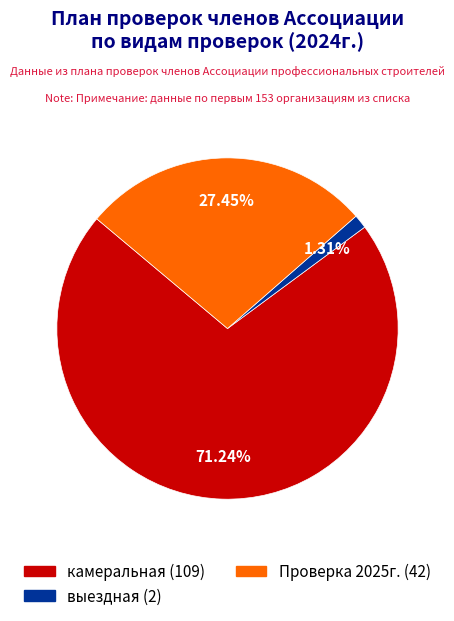

Which category has the smallest portion of the pie?

выездная